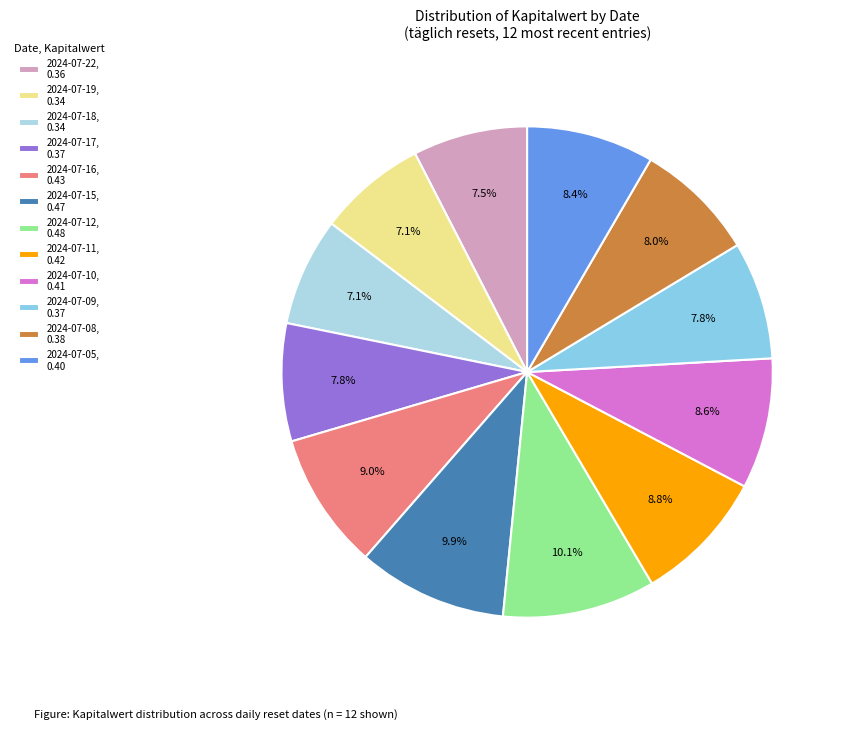

Does 2024-07-09 represent more than half of the total?

No